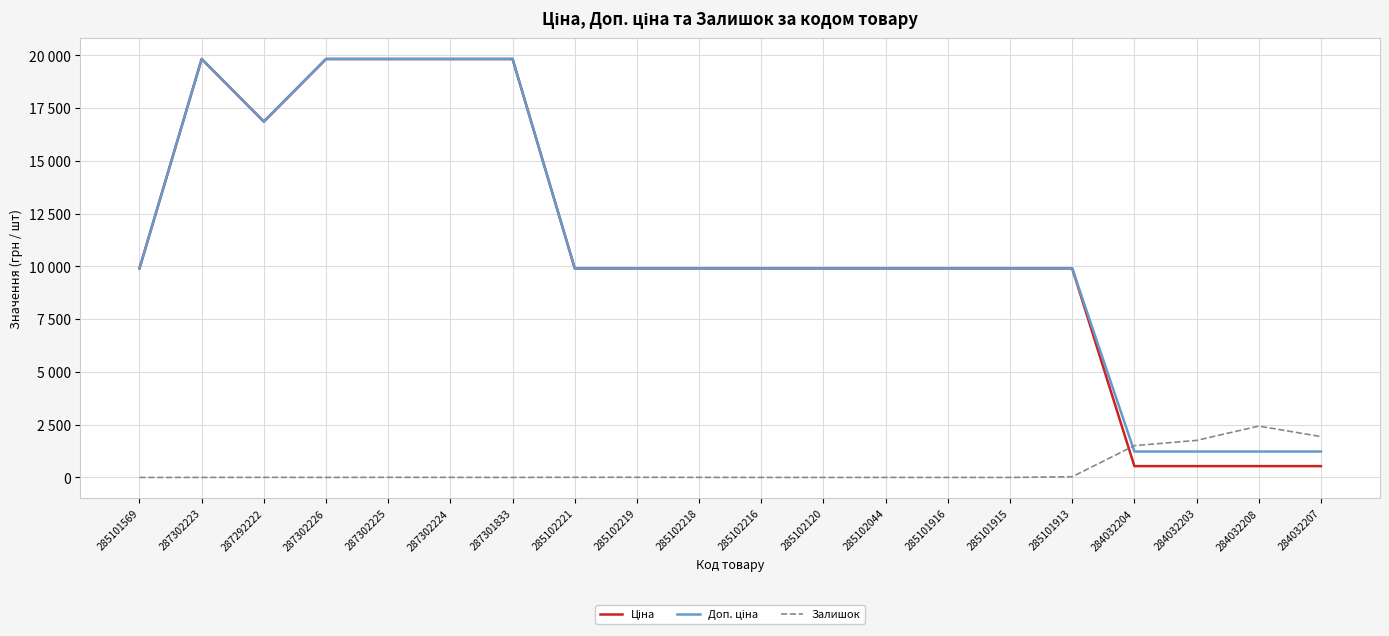

In Доп. ціна, how many points are higher than both neighbors (excluding endpoints)?

1